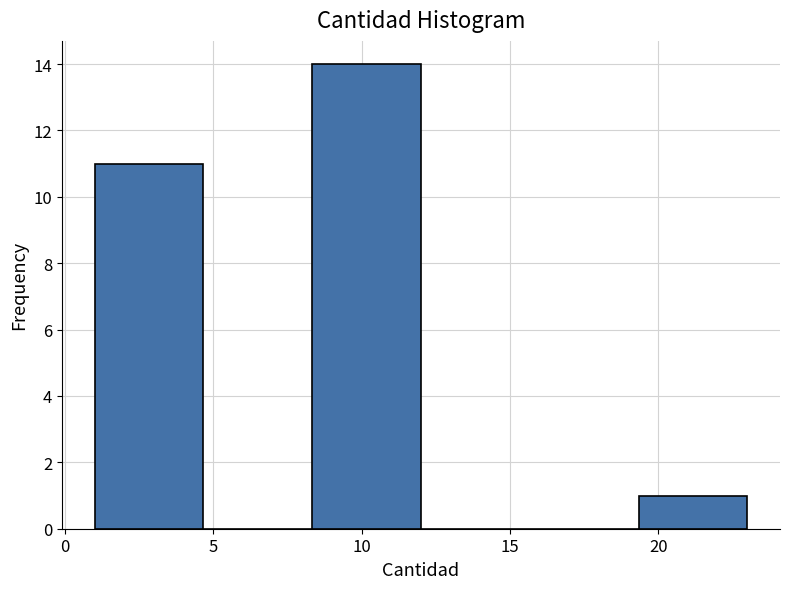

Reading left to right, list every bar in this chart as the range it spans on the x-axis followed by its height. Neither the bar edges nor the heights are printed on the chart, so give them approximately, as read against the axes.

1.0 to 4.5: 11
4.5 to 8.5: 0
8.5 to 12.0: 14
12.0 to 15.5: 0
15.5 to 19.5: 0
19.5 to 23.0: 1